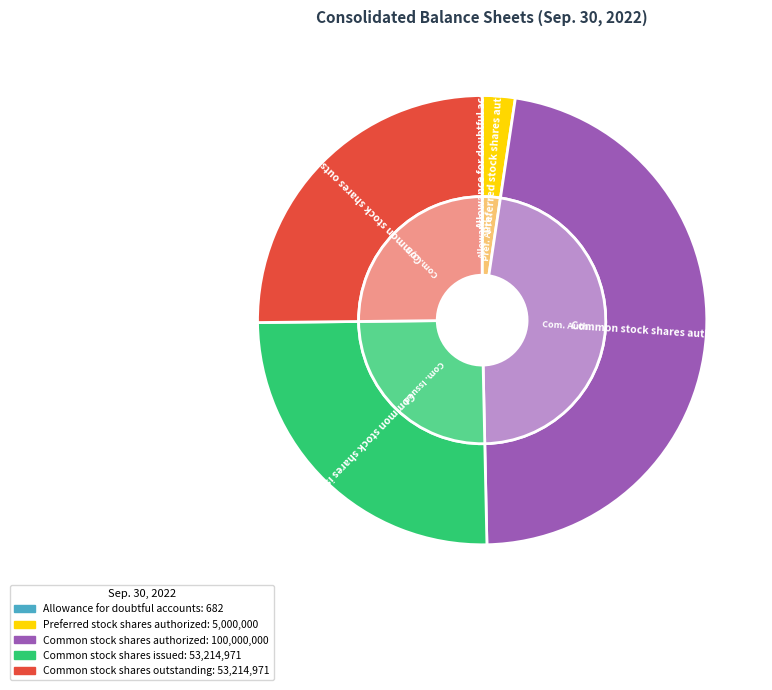

True or false: Preferred stock shares authorized accounts for 2% of the total.

True